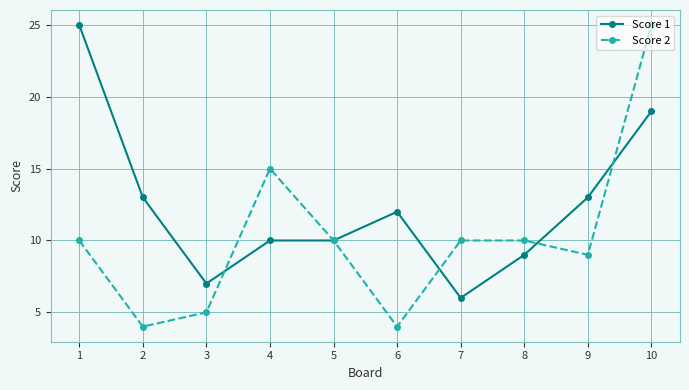

True or false: Score 1 has a value of 5 at 9.

False